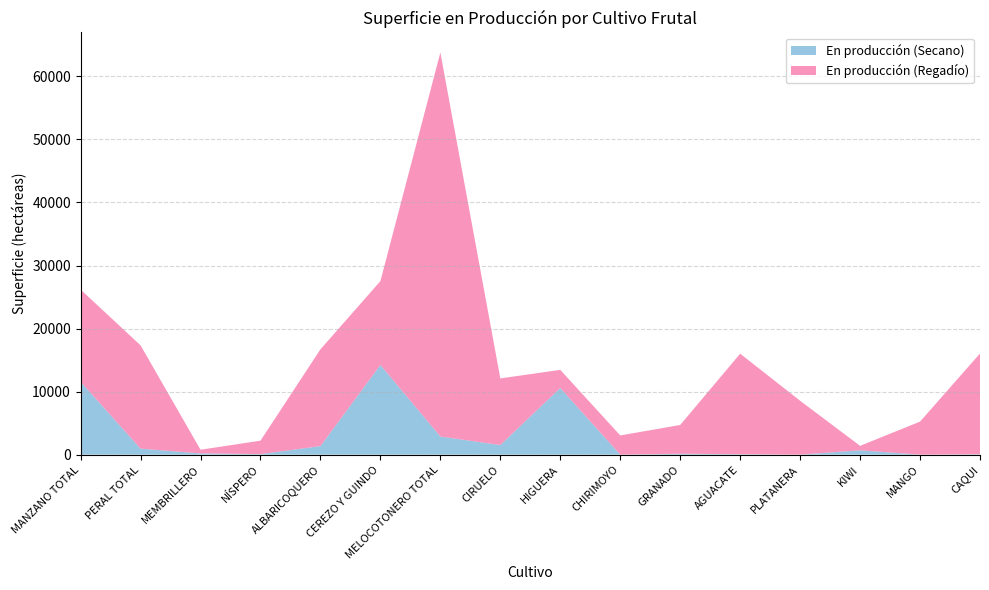

Reading right to left, extract all data points from this chart.

En producción (Secano): CAQUI=66	MANGO=0	KIWI=684	PLATANERA=0	AGUACATE=71	GRANADO=138	CHIRIMOYO=0	HIGUERA=10569	CIRUELO=1526	MELOCOTONERO TOTAL=2874	CEREZO Y GUINDO=14226	ALBARICOQUERO=1359	NÍSPERO=83	MEMBRILLERO=194	PERAL TOTAL=950	MANZANO TOTAL=11553
En producción (Regadío): CAQUI=15979	MANGO=5239	KIWI=715	PLATANERA=8548	AGUACATE=15945	GRANADO=4569	CHIRIMOYO=3047	HIGUERA=2881	CIRUELO=10568	MELOCOTONERO TOTAL=60914	CEREZO Y GUINDO=13306	ALBARICOQUERO=15353	NÍSPERO=2135	MEMBRILLERO=583	PERAL TOTAL=16384	MANZANO TOTAL=14634